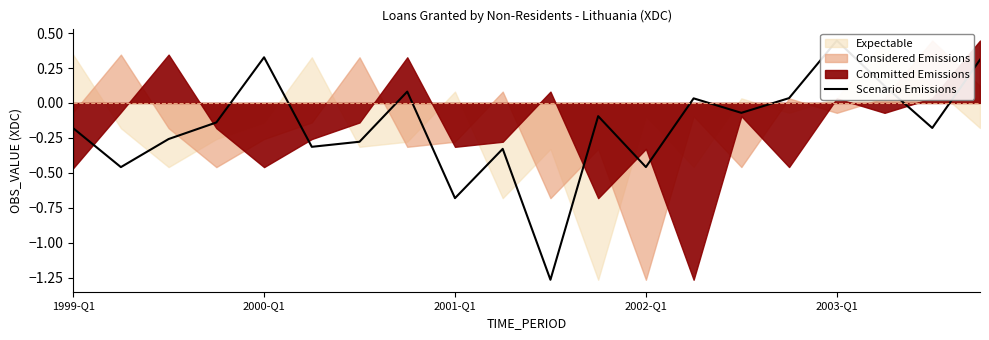

True or false: the data shows 0.1 at 17.

False